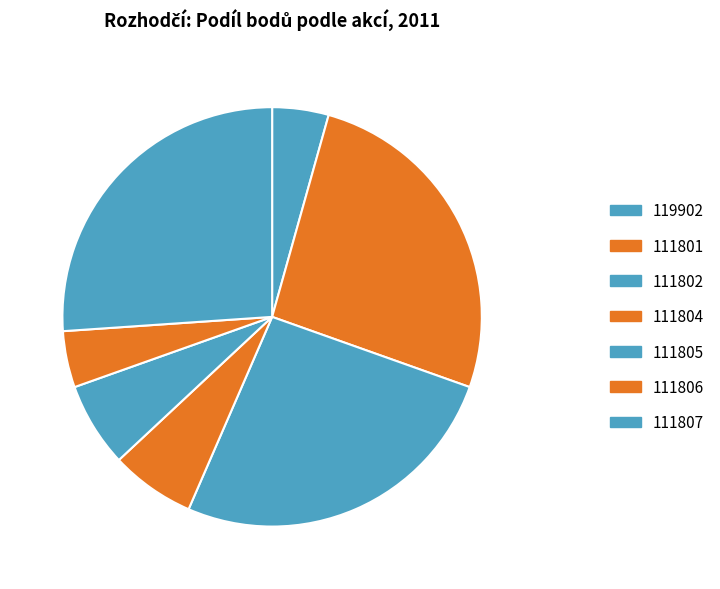

Is there a majority slice in this chart?

No